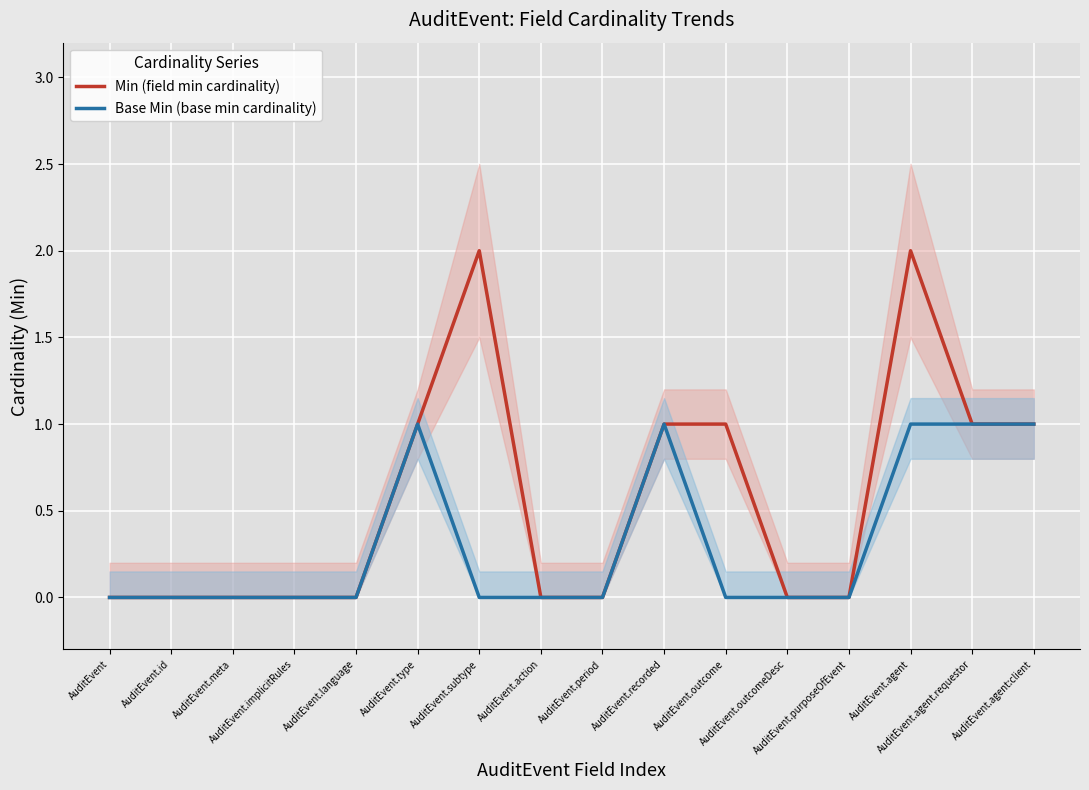

The Min (field min cardinality) series shows -1 at AuditEvent.meta. True or false?

False